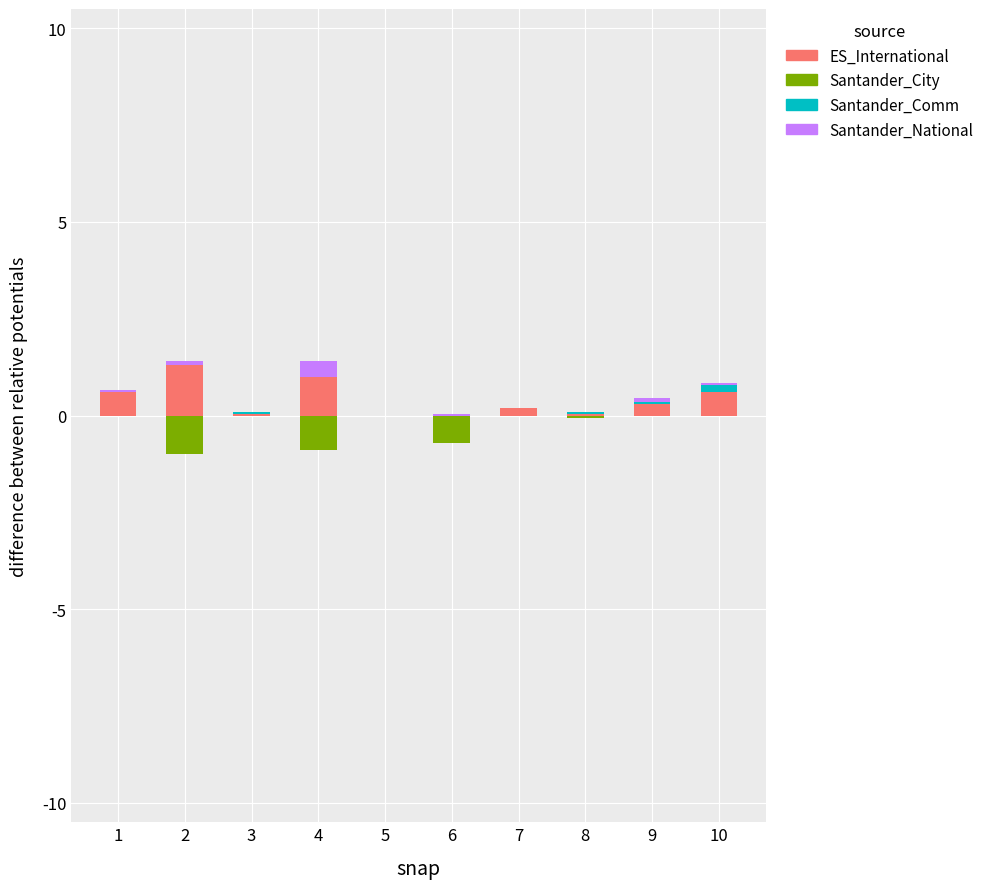

Reading left to right, list all the values displayed in this chart.

ES_International: 0.6	1.3	0.1	1.0	0.0	0.0	0.2	0.1	0.3	0.6
Santander_City: 0.0	-1.0	0.0	-0.9	0.0	-0.7	0.0	-0.1	0.0	0.0
Santander_Comm: 0.0	0.0	0.1	0.0	0.0	0.0	0.0	0.1	0.1	0.2
Santander_National: 0.1	0.1	0.0	0.4	0.0	0.1	0.0	0.0	0.1	0.1